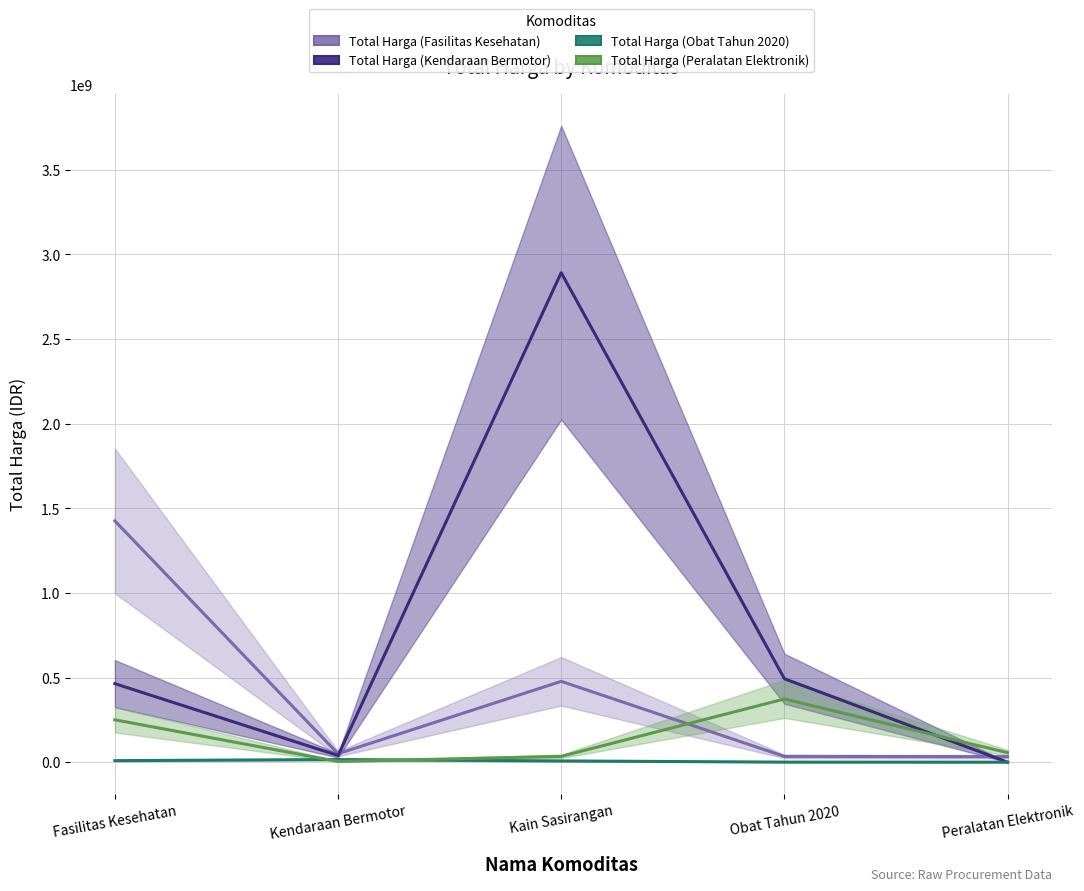

What is the difference between the second highest and minimum values in the Total Harga (Kendaraan Bermotor) series?

493000000